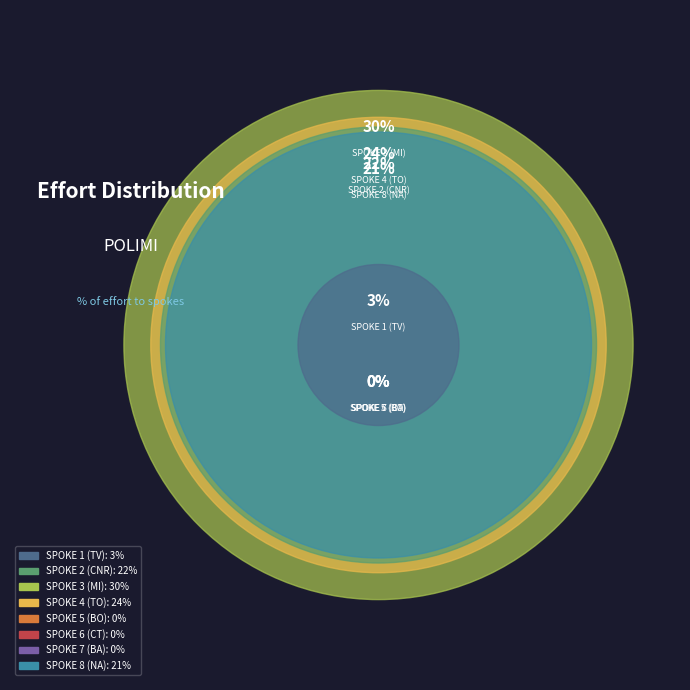

To the nearest percent, what is the difference between the largest and smallest slice percentages?

30%